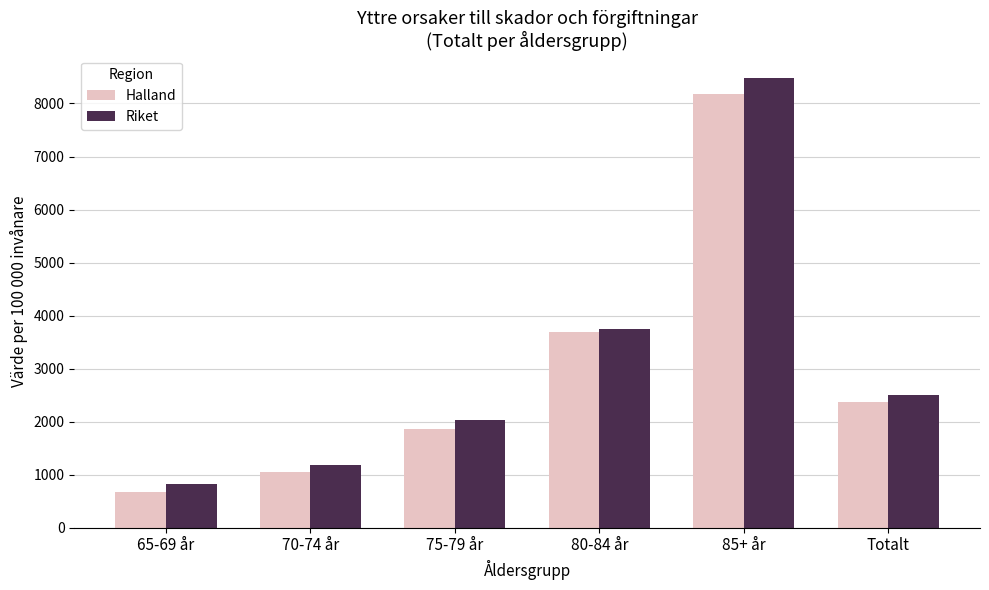

At which category is the sum across all series the highest?

85+ år